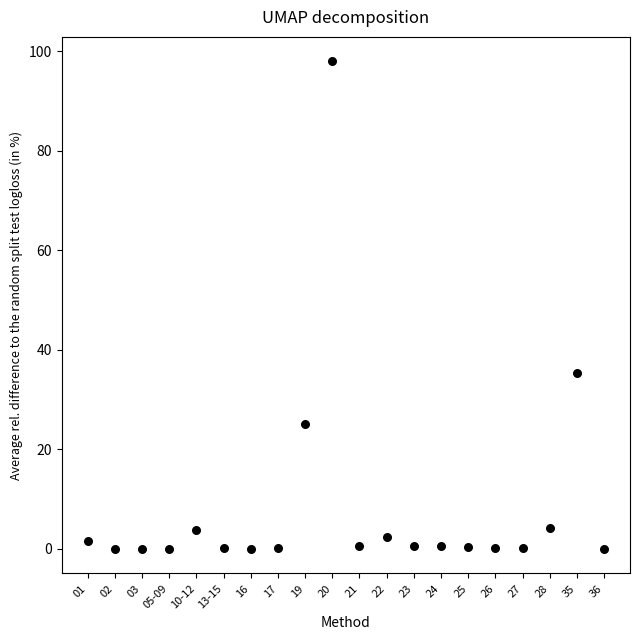

What is the range of Y values (max minus min)?

98.1